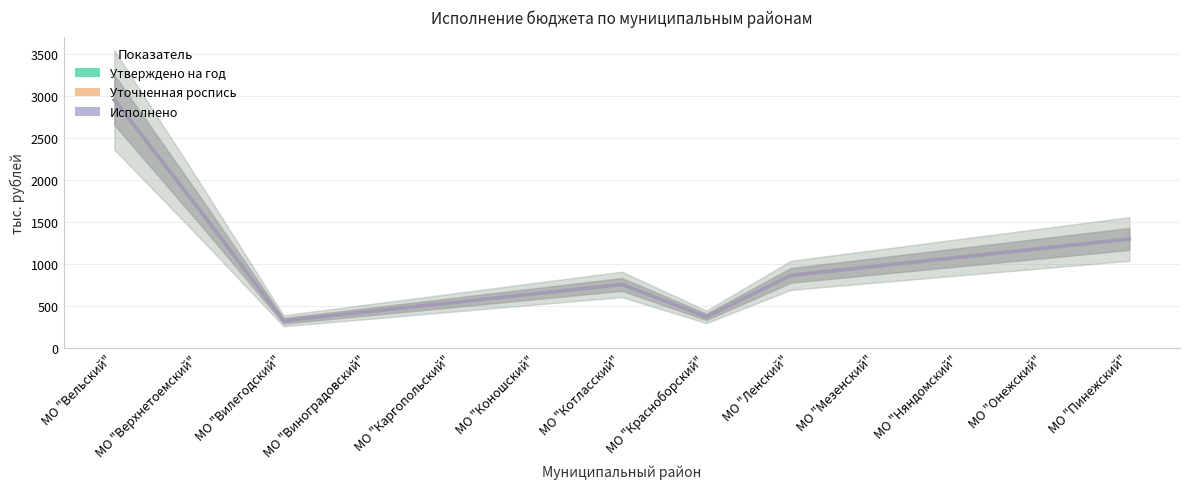

The value of Исполнено at МО "Каргопольский" is 749.4. True or false?

False